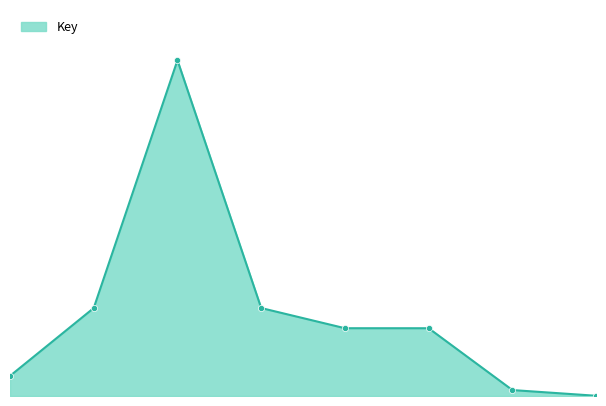

Which has a higher value, 2 or 1?

2